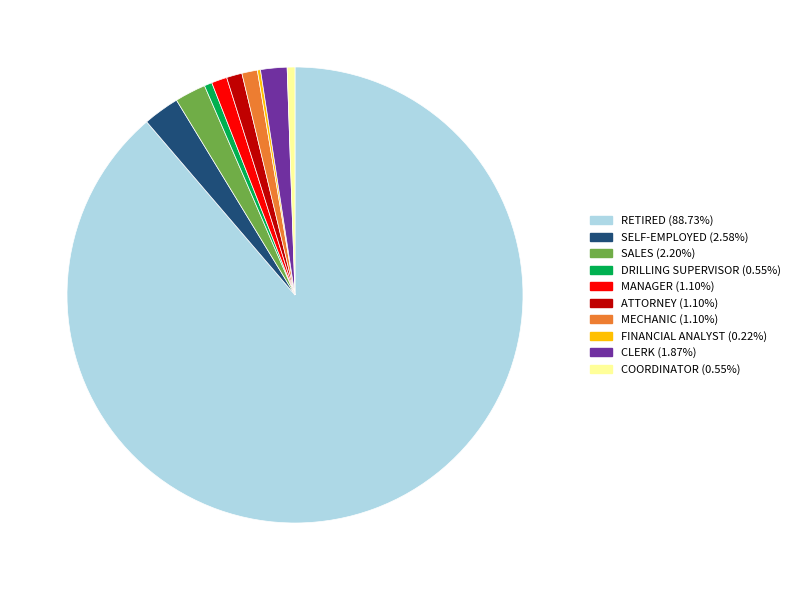

Which slice is the largest?

RETIRED